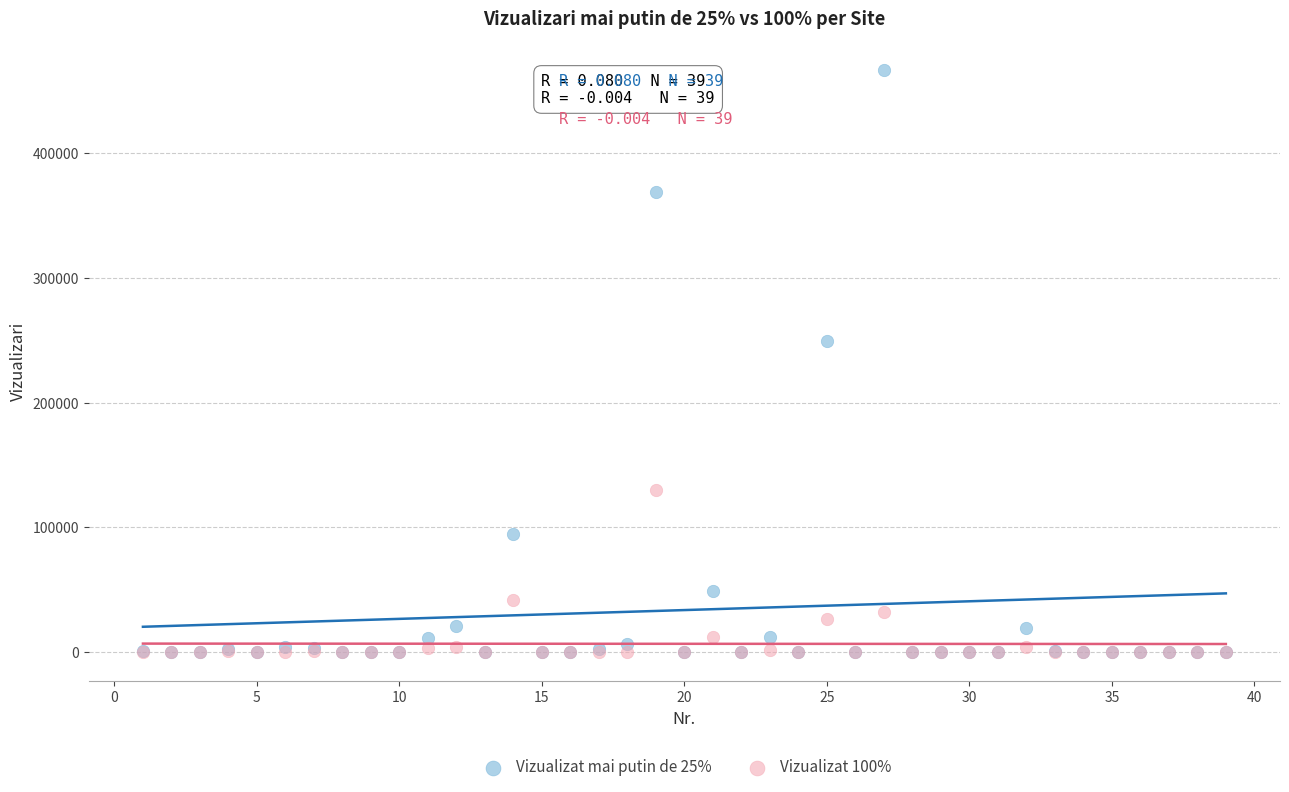

What are all the series names shown in the legend?

Vizualizat mai putin de 25%, Vizualizat 100%